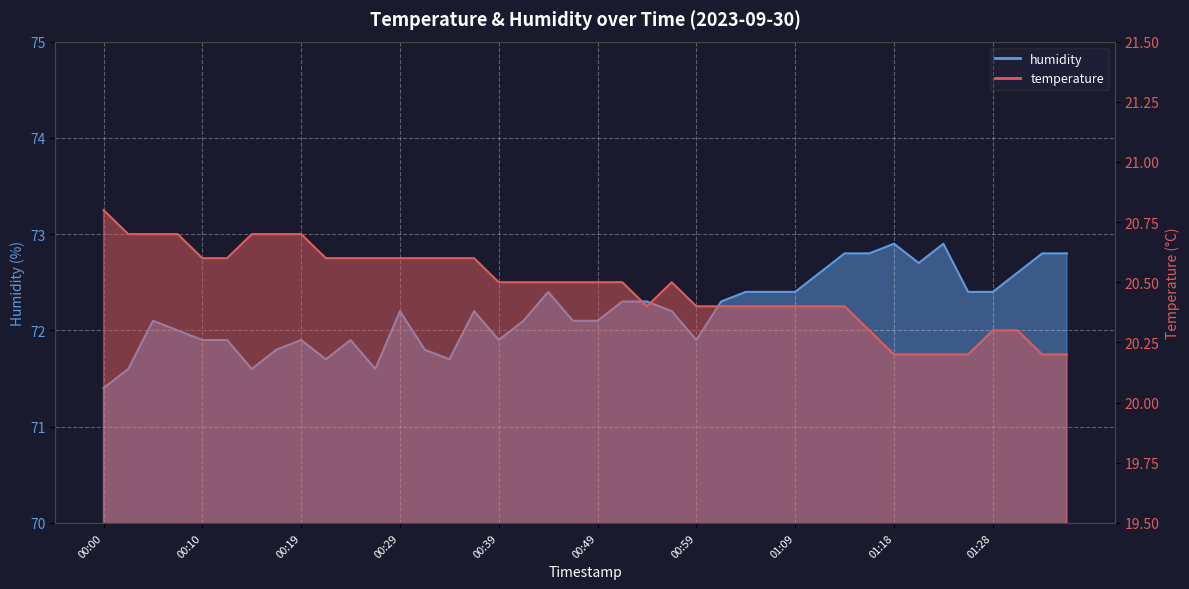

How many temperature values are between 20 and 21?

40